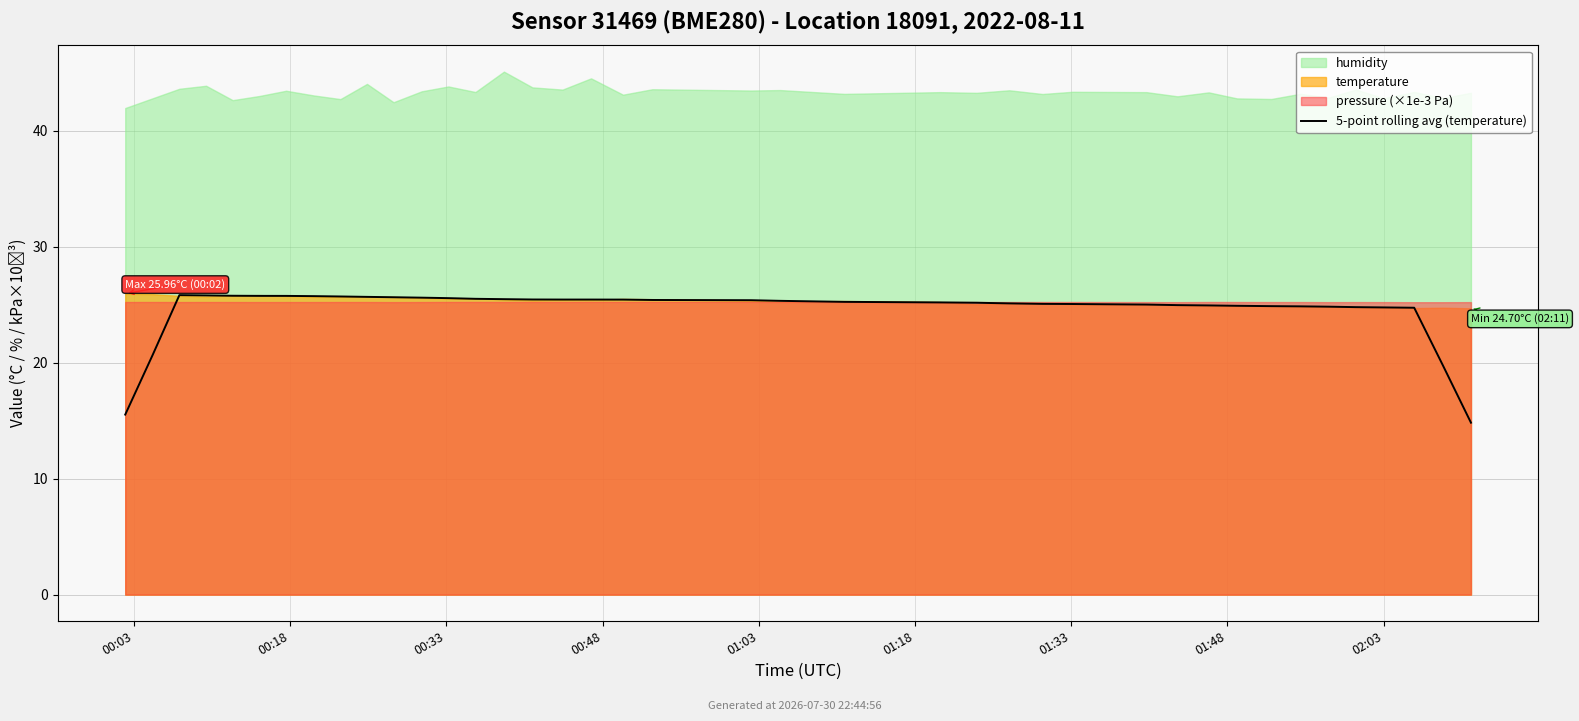

How many points are higher than both their immediate neighbors (excluding endpoints)?

1